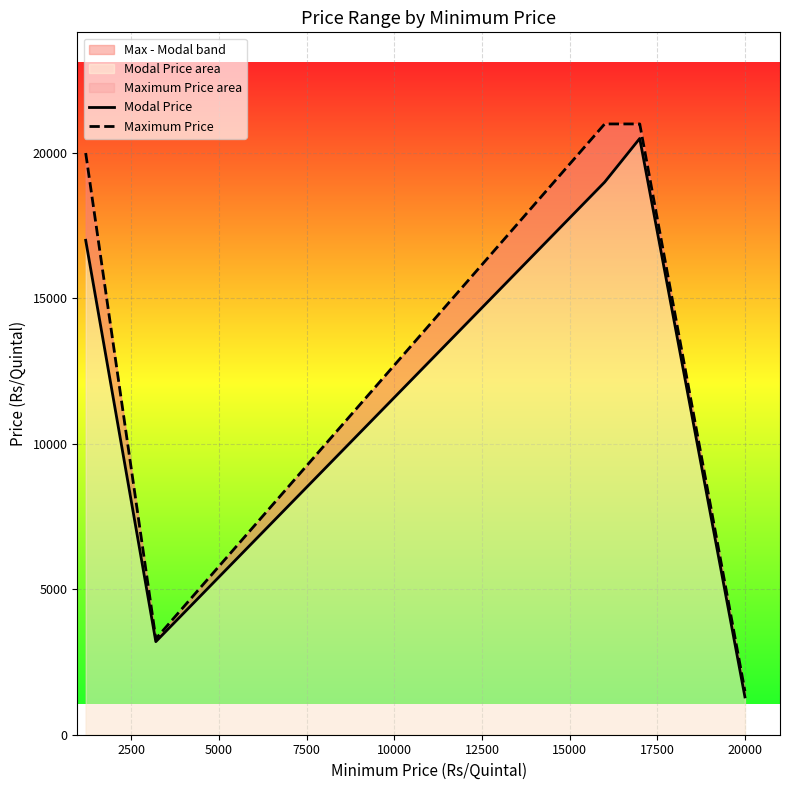

Reading right to left, what are all the values shown in this chart?

Modal Price: 1300	20500	19000	3200	17000
Maximum Price: 1500	21000	21000	3300	20000